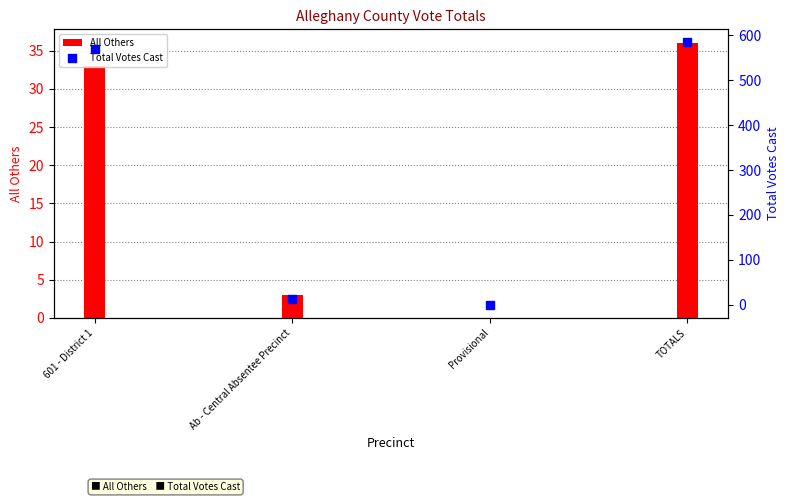

Which series contains the lowest Y value?

All Others